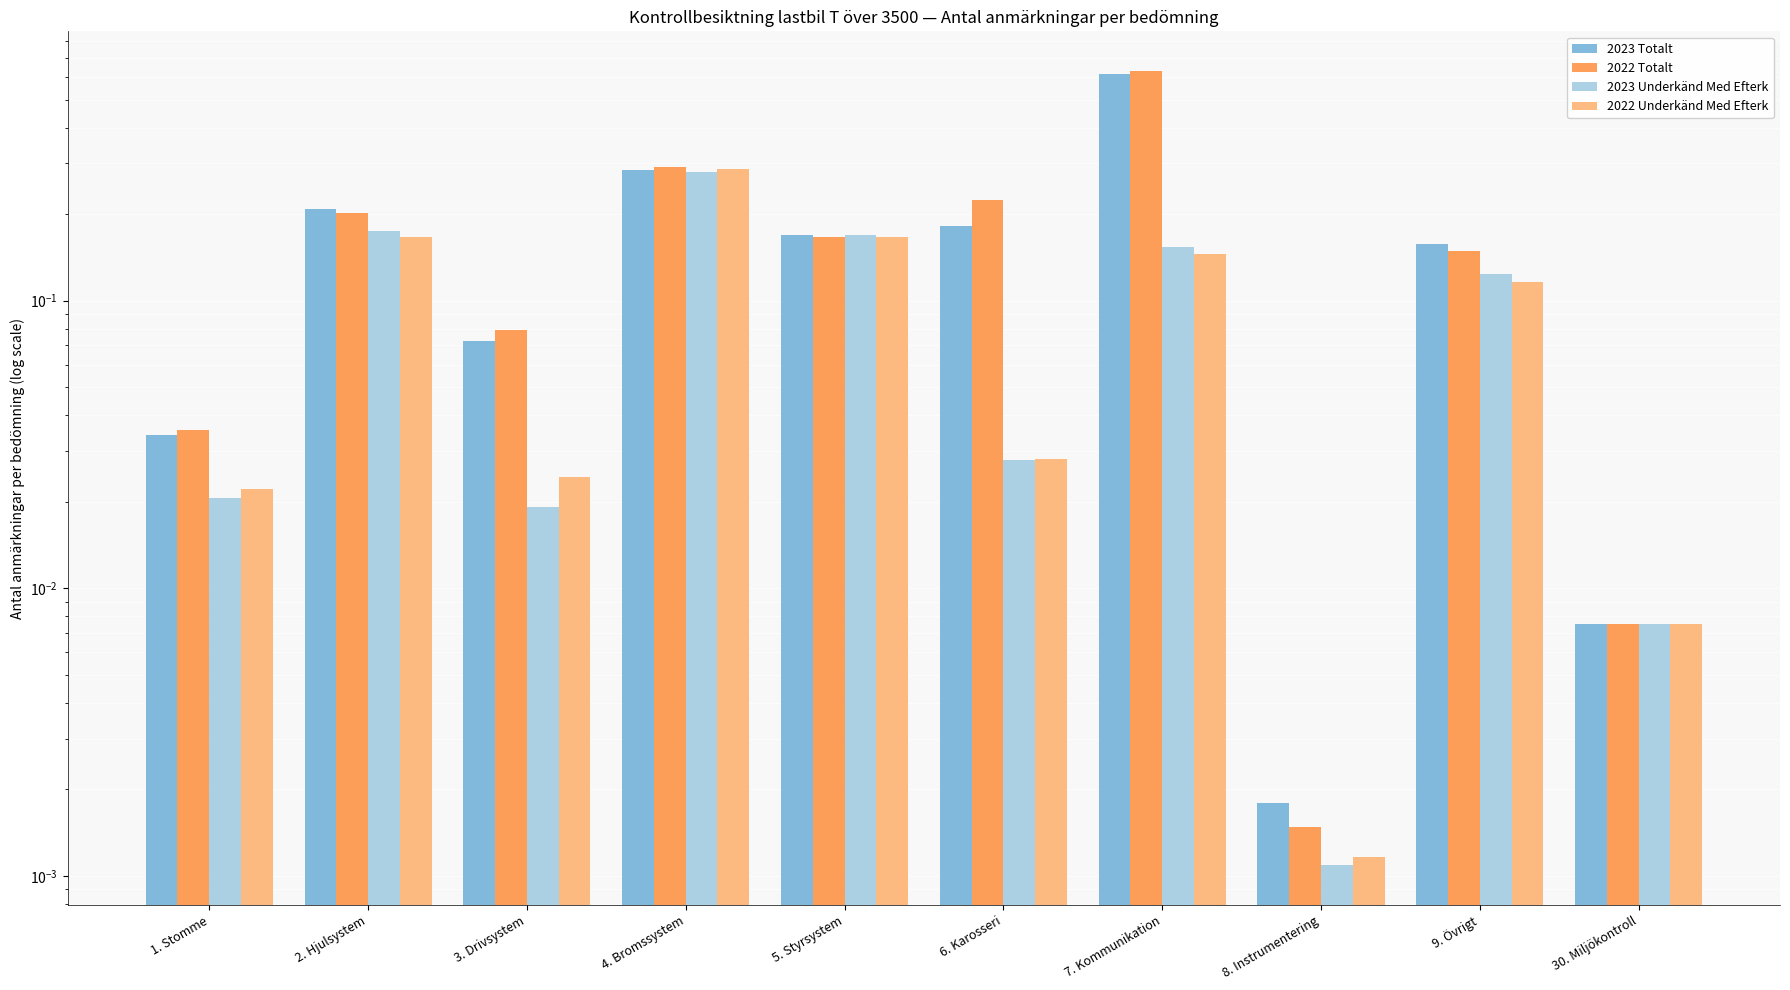

The value of 2023 Totalt at 8. Instrumentering is 0.0. True or false?

False